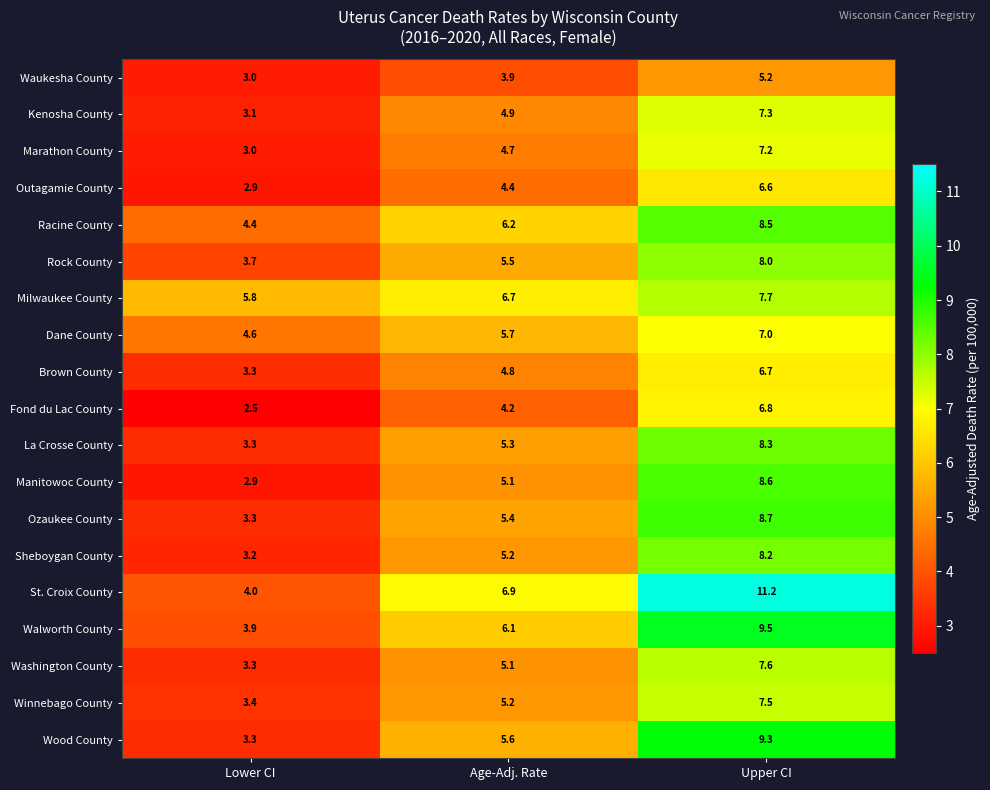

What is the difference between the Rock County values at Lower CI and Age-Adj. Rate?

1.8